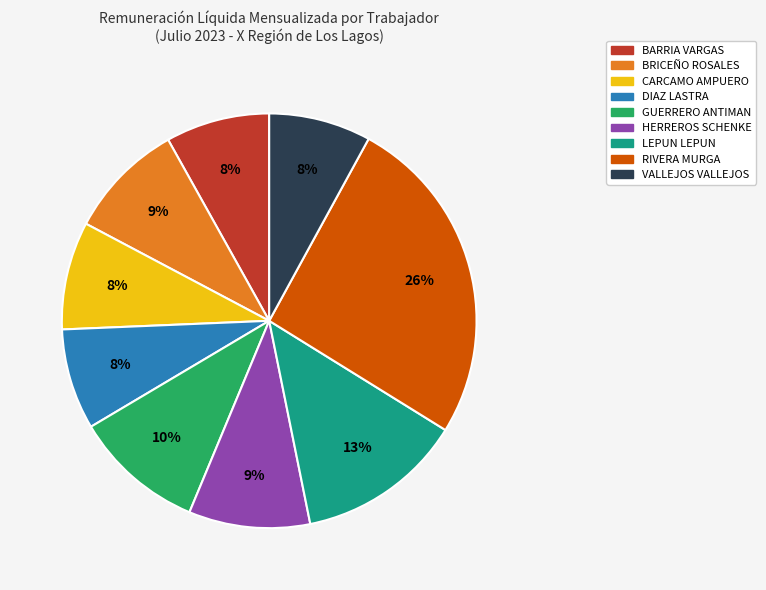

Does LEPUN LEPUN represent more than half of the total?

No